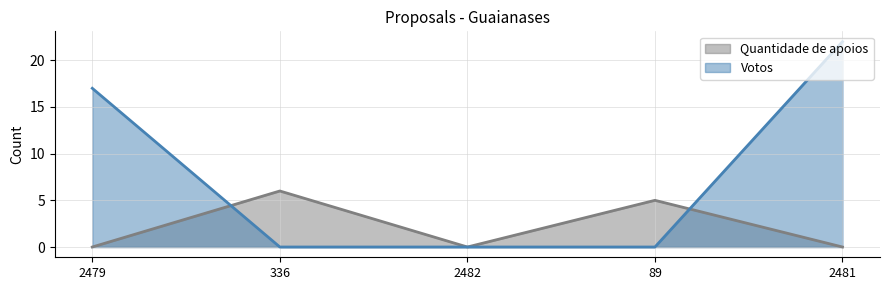

What is the difference between the maximum and second lowest values in the Quantidade de apoios series?

6